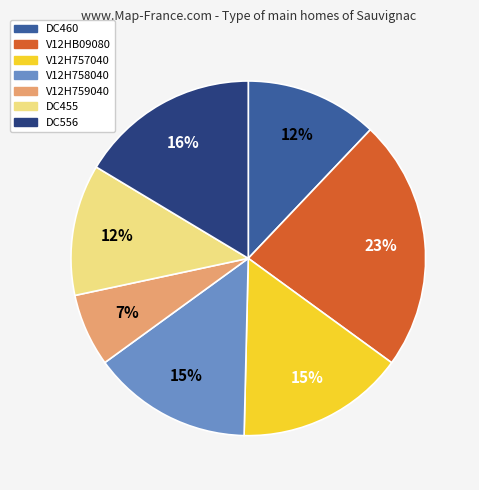

True or false: DC455 accounts for 12% of the total.

True